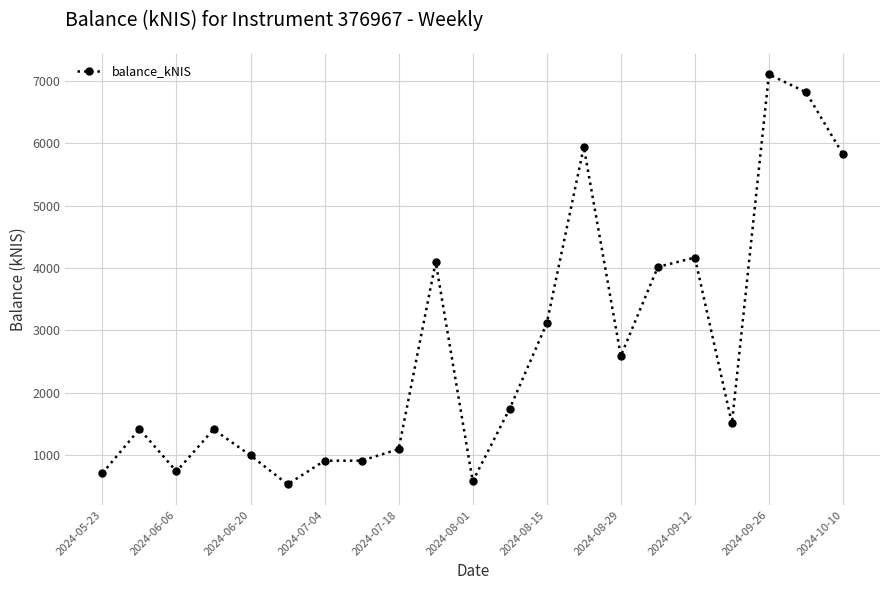

What is the difference between the maximum and minimum values?

6580.8